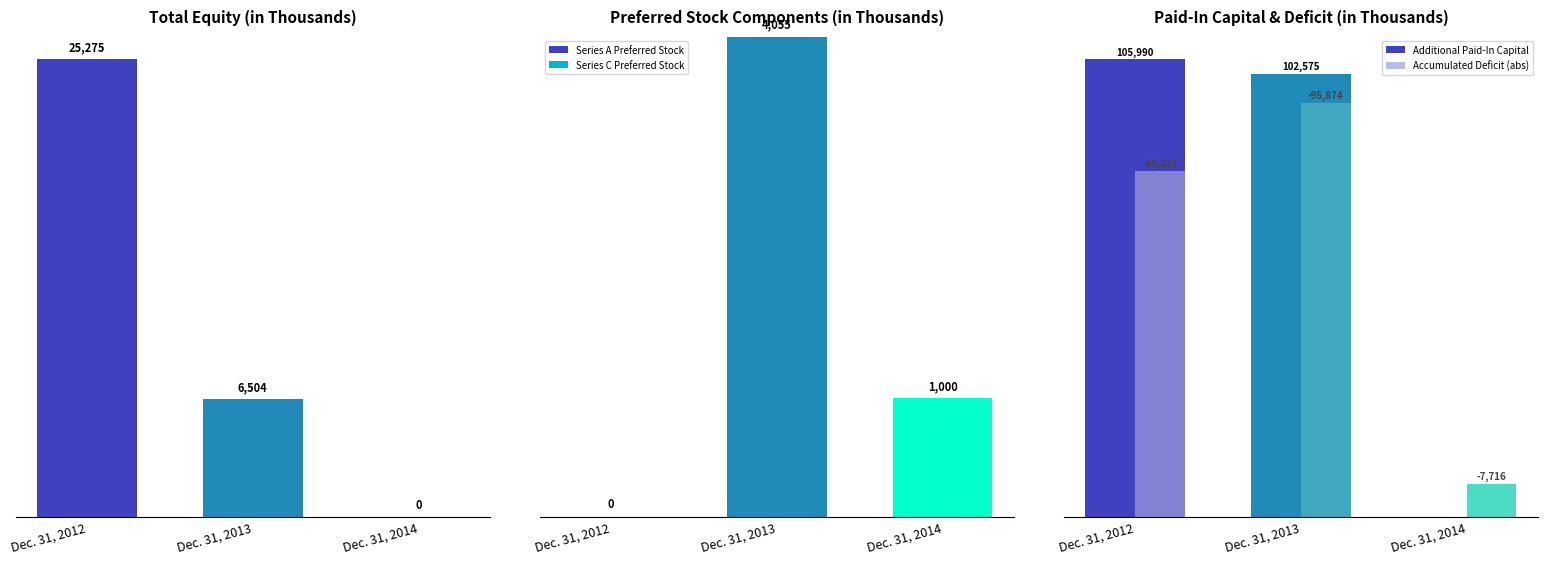

What is the average value of the Series C Preferred Stock series?

333